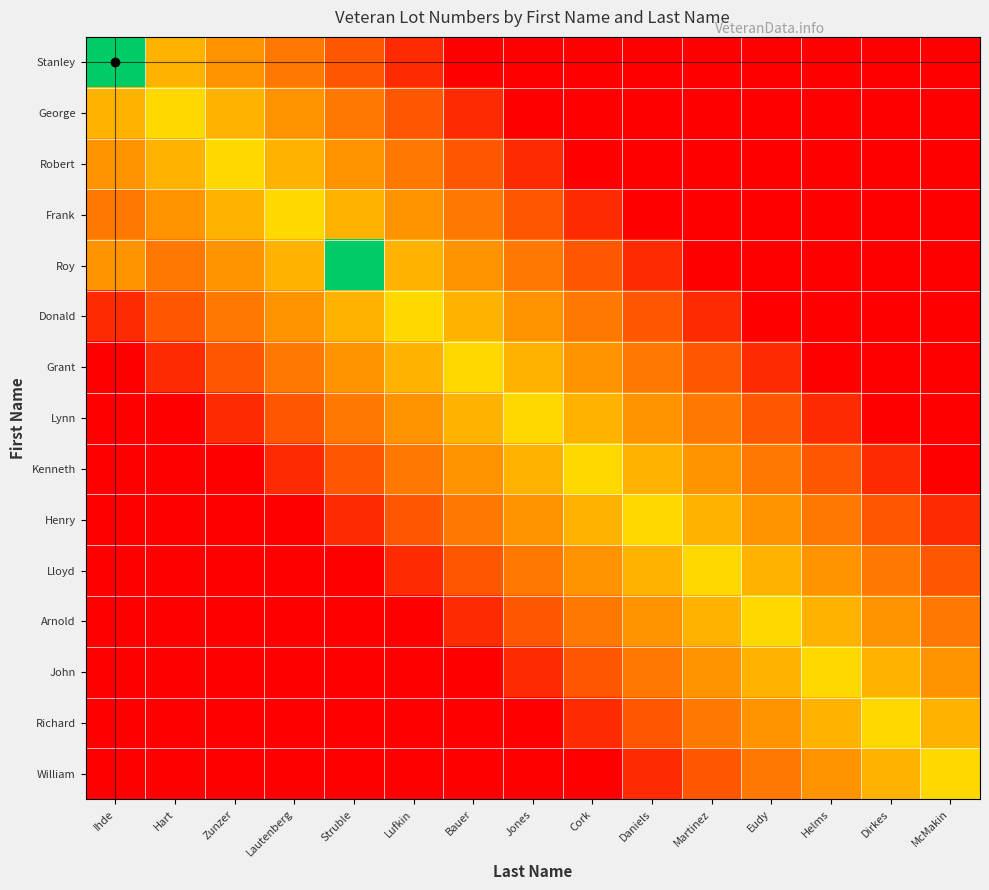

What is the difference between the highest and lowest values at Cork?

18